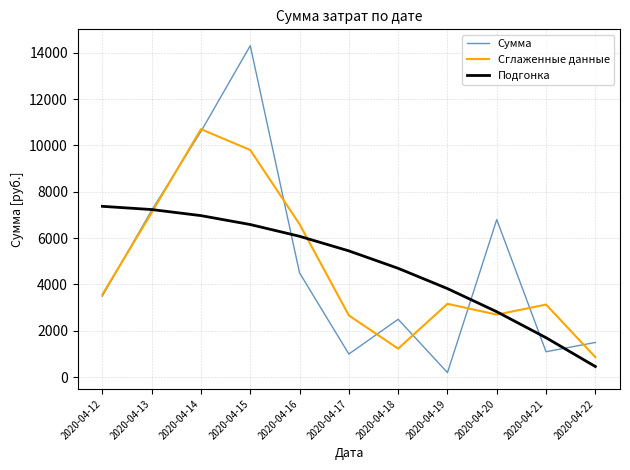

In Сумма, how many points are lower than both neighbors (excluding endpoints)?

3